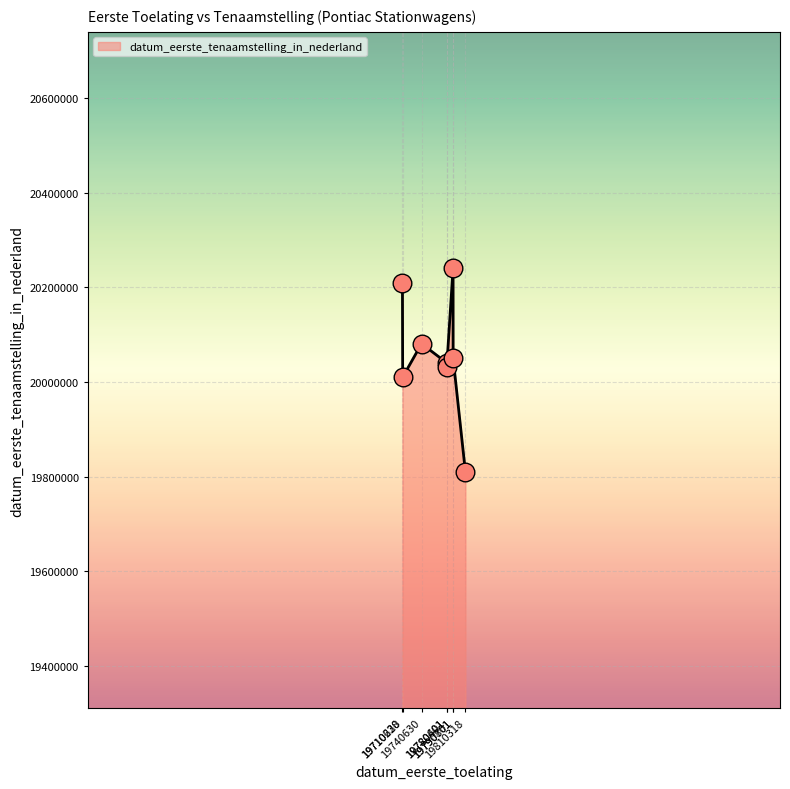

What is the difference between the second highest and minimum values?

400105